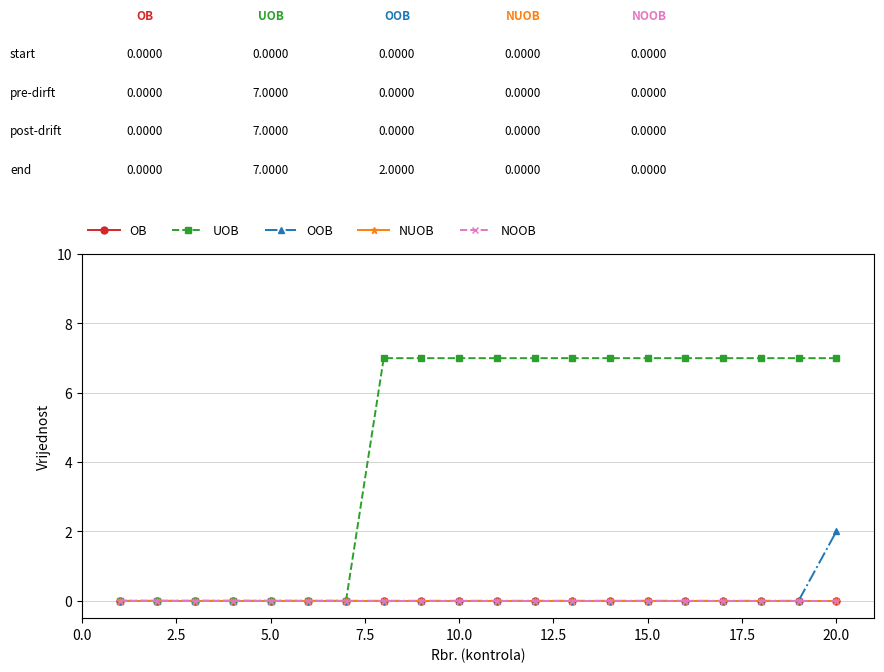

What is the value of the UOB point at the 20th from the left?

7